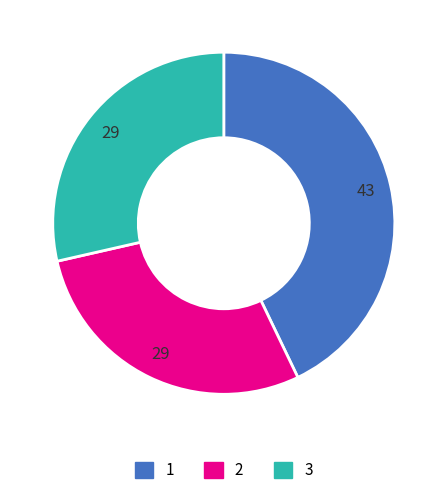

Is there any slice that represents more than half of the pie?

No